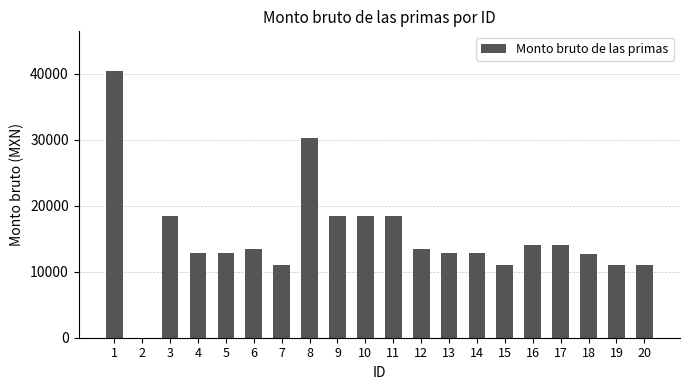

What is the maximum value shown in the chart?

40360.3